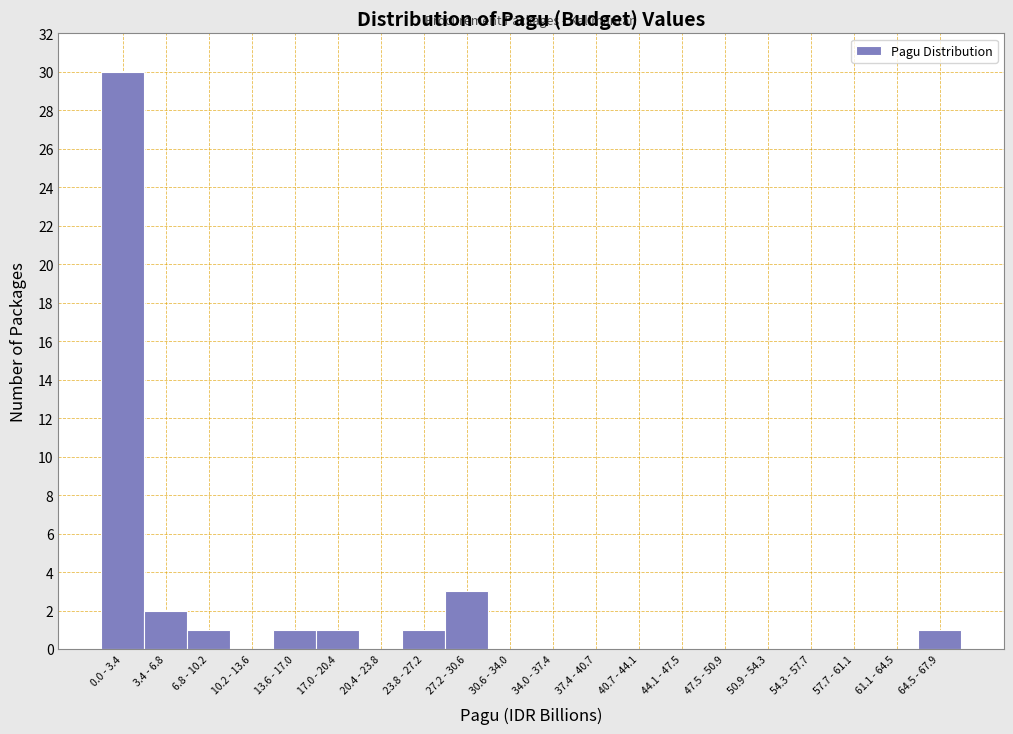

Reading right to left, transcribe all the data shown in this chart.

64.5 - 67.9=1	61.1 - 64.5=0	57.7 - 61.1=0	54.3 - 57.7=0	50.9 - 54.3=0	47.5 - 50.9=0	44.1 - 47.5=0	40.7 - 44.1=0	37.4 - 40.7=0	34.0 - 37.4=0	30.6 - 34.0=0	27.2 - 30.6=3	23.8 - 27.2=1	20.4 - 23.8=0	17.0 - 20.4=1	13.6 - 17.0=1	10.2 - 13.6=0	6.8 - 10.2=1	3.4 - 6.8=2	0.0 - 3.4=30